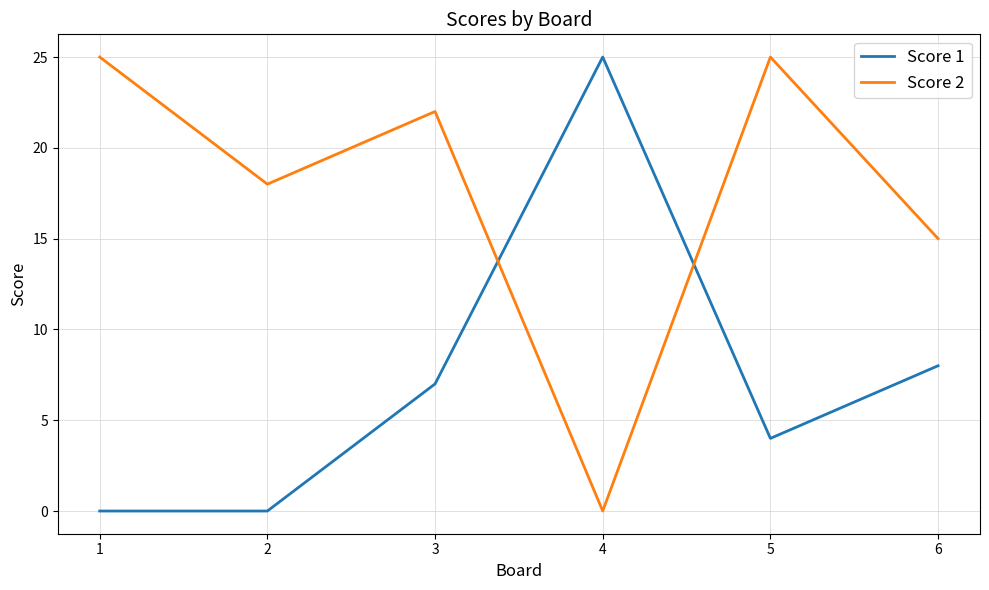

The value of Score 2 at 2 is 26. True or false?

False